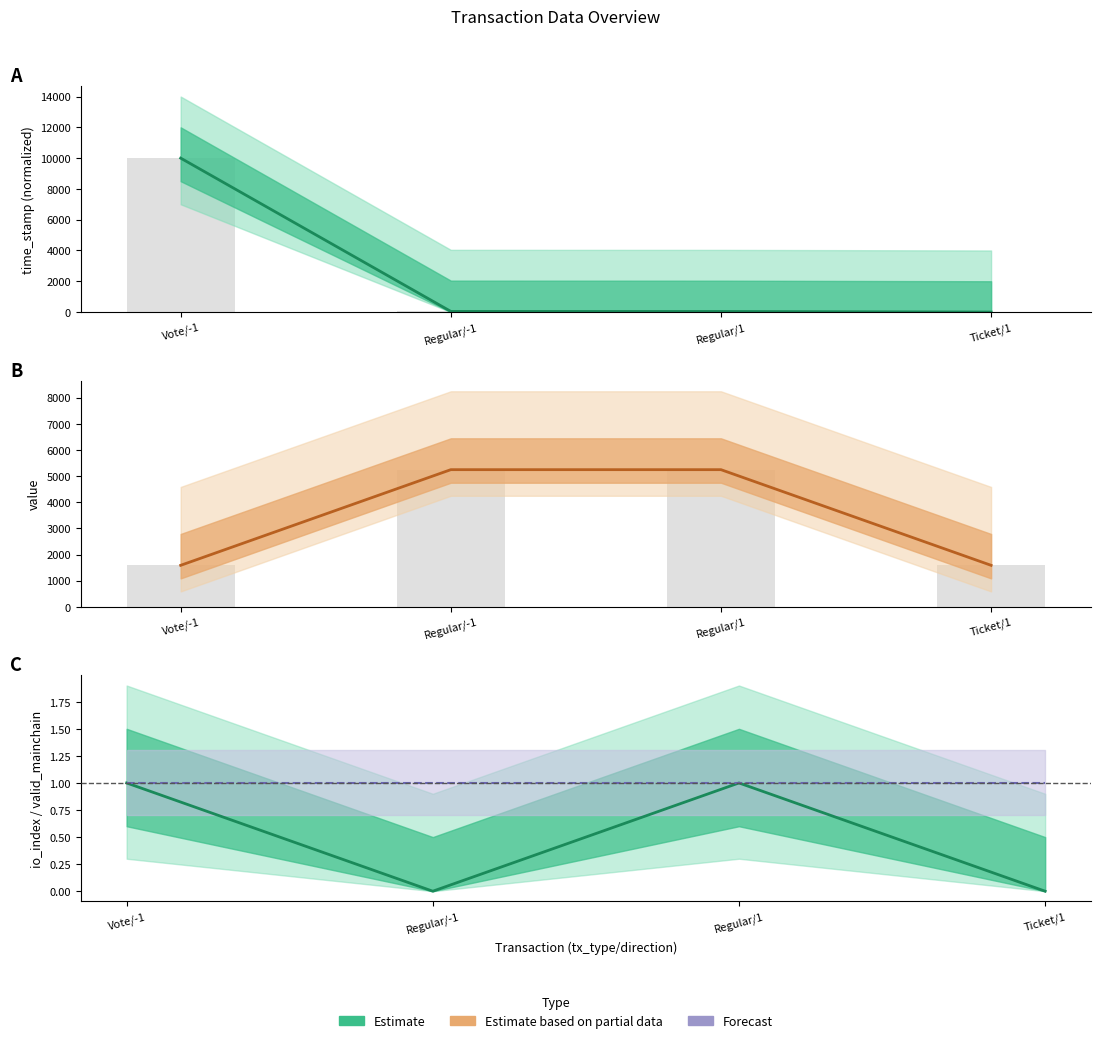

What is the difference between the second highest and second lowest values in the value series?

3660.8